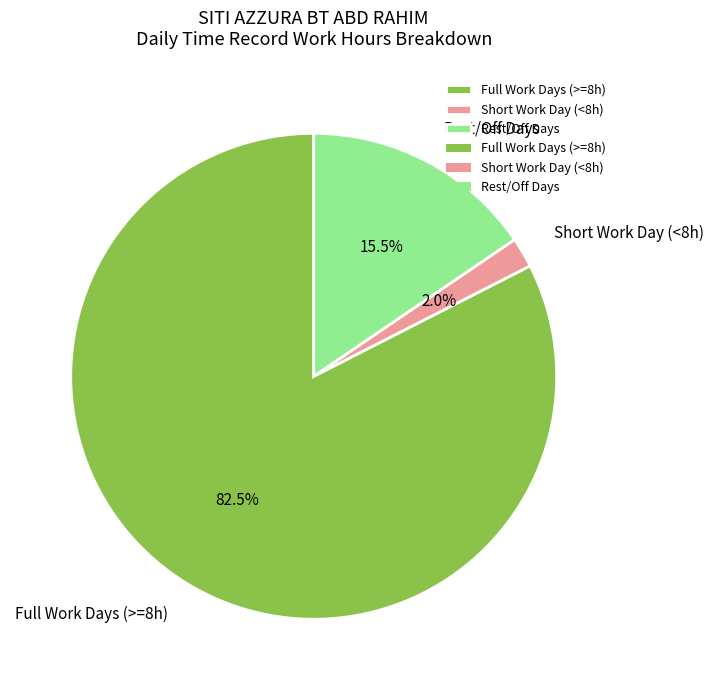

Which slice represents more than half of the pie?

Full Work Days (>=8h)